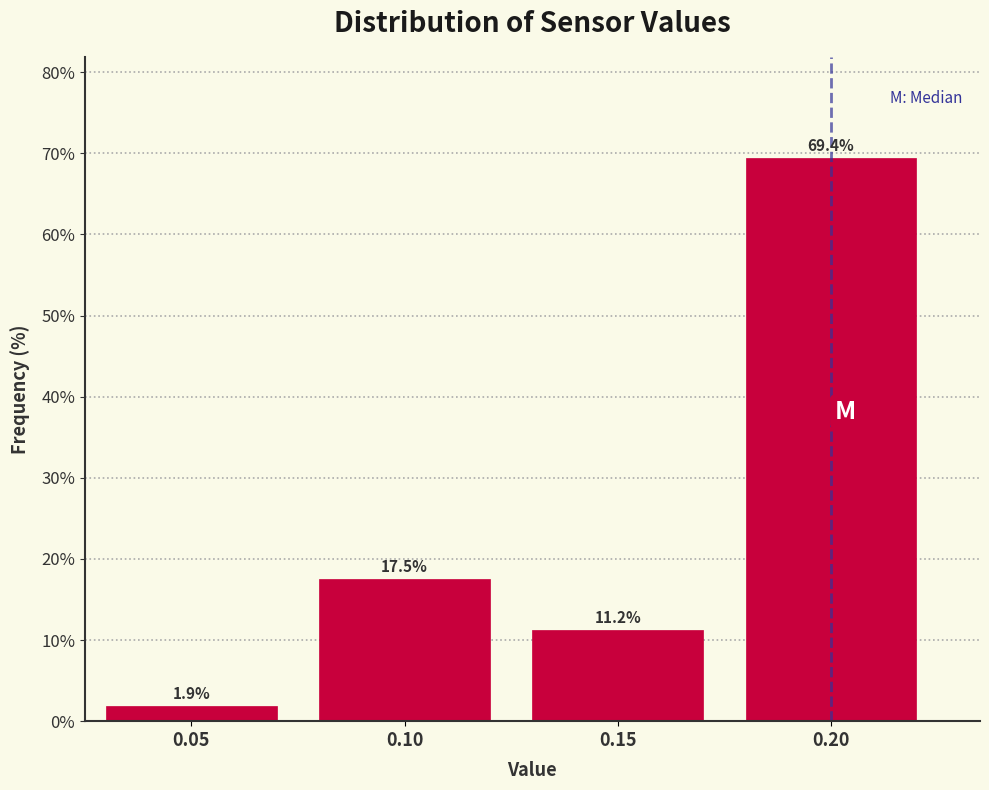

The chart shows a value of 17.5 at 0.10. True or false?

True